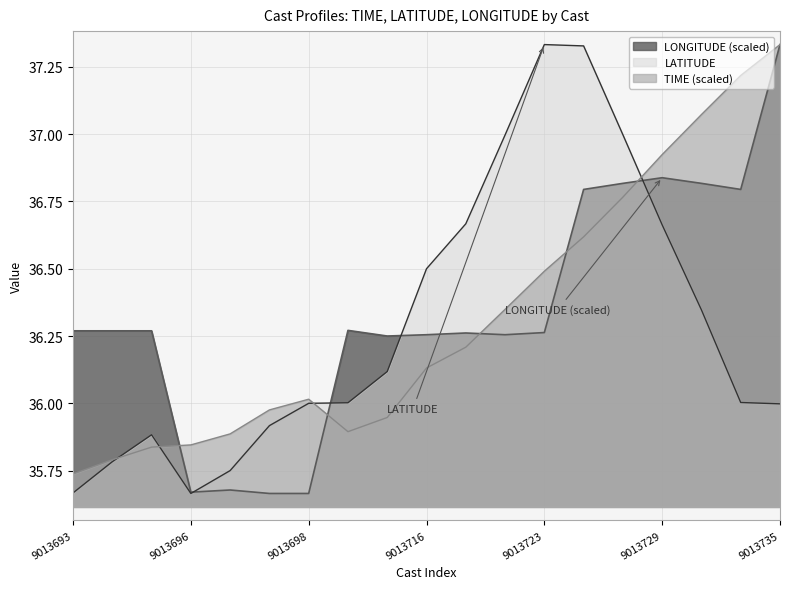

At which category does the chart reach its peak across all series?

9013735